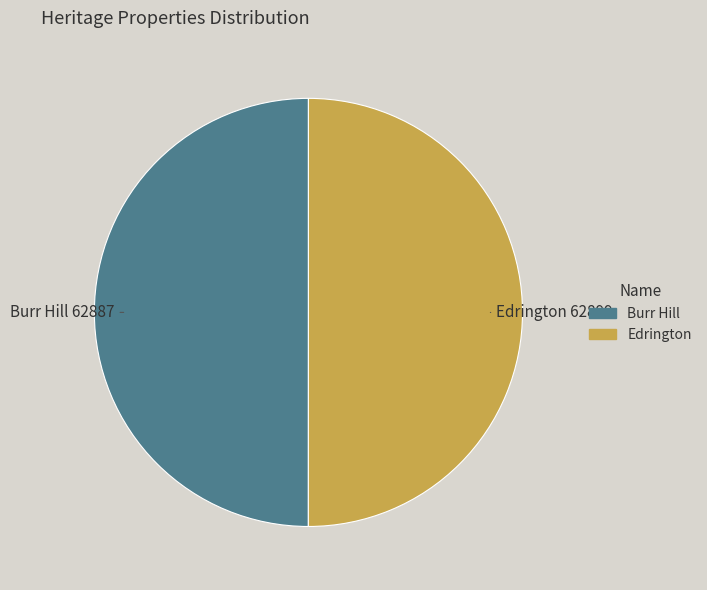

How many slices are in this pie chart?

2